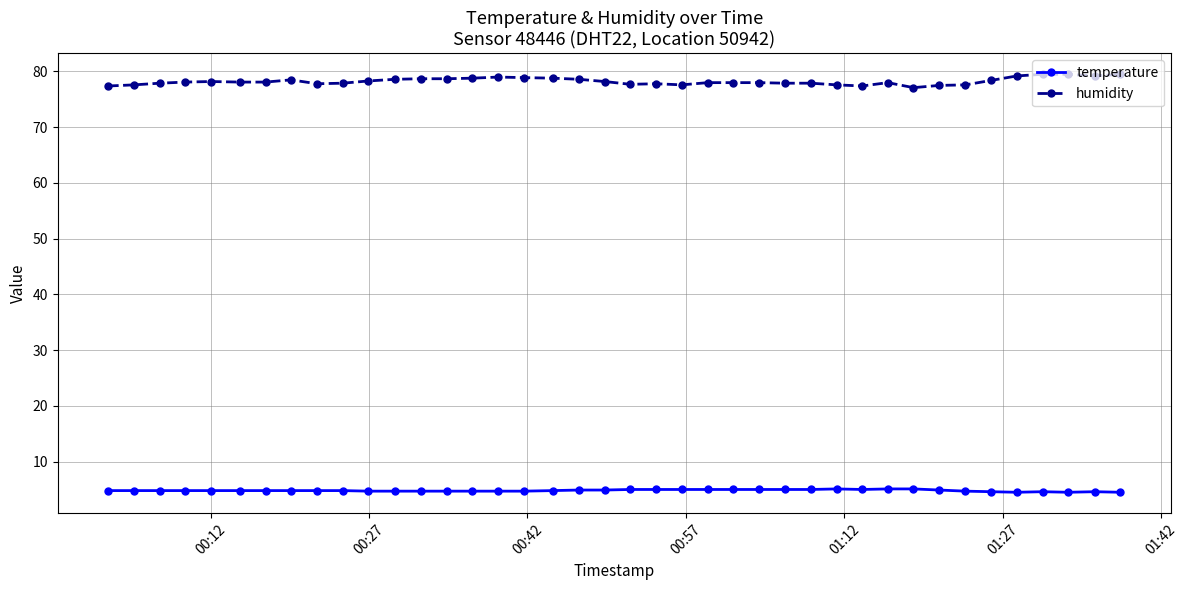

Which series has the widest spread of values?

humidity